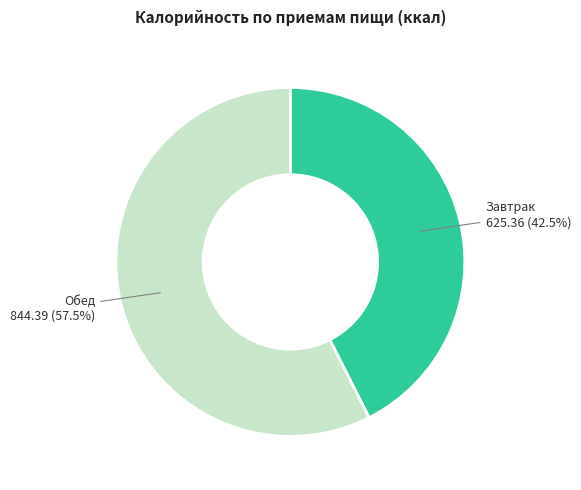

Is there any slice that represents more than half of the pie?

Yes